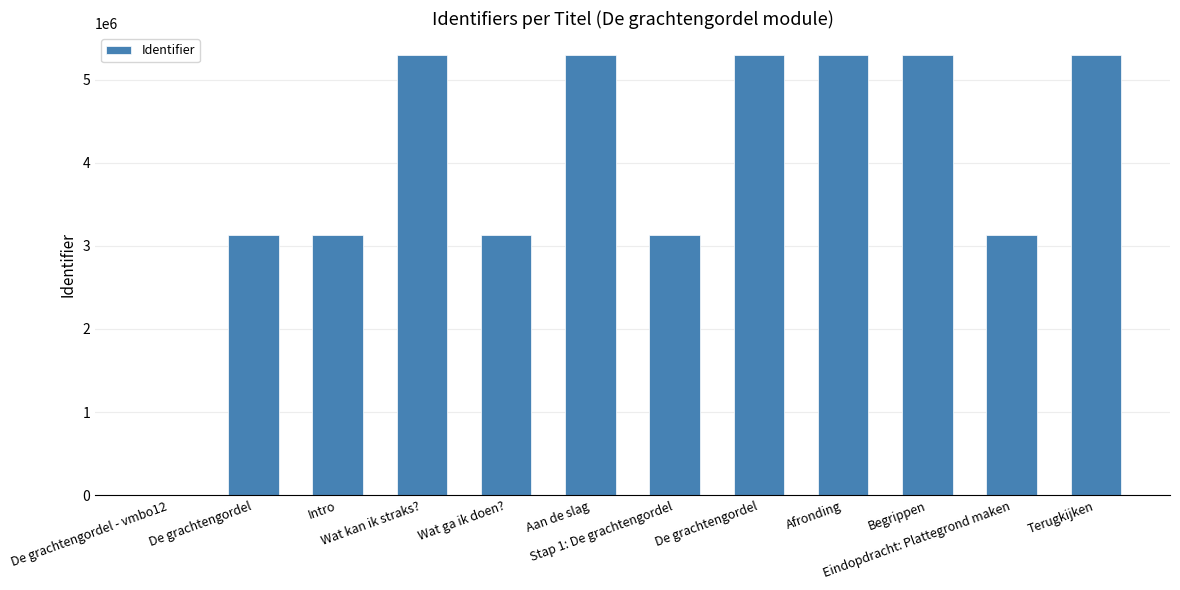

How many values are above zero?

11